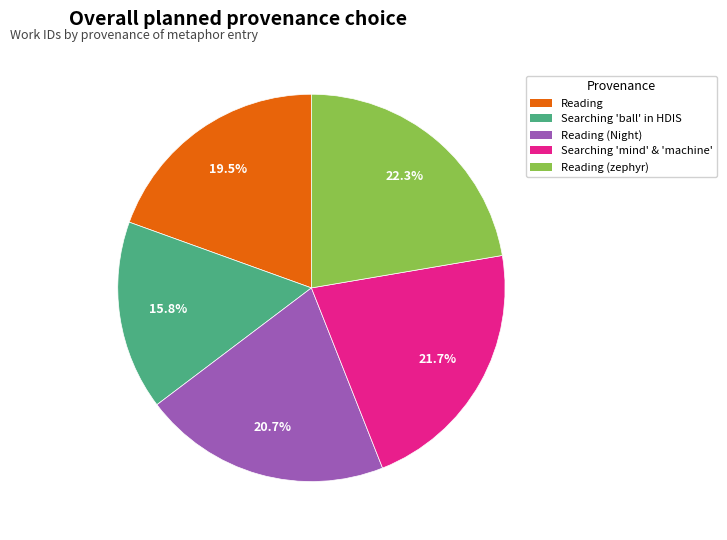

Does any single category account for the majority?

No